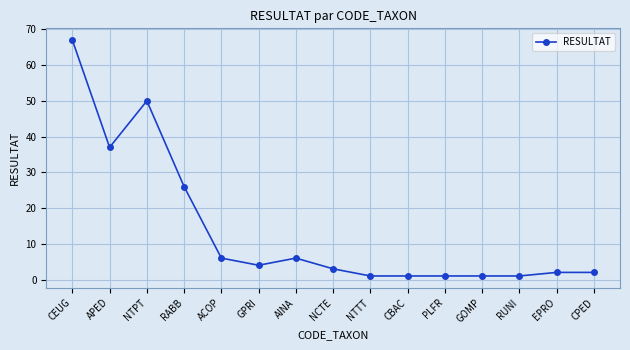

Which has a higher value, APED or RABB?

APED